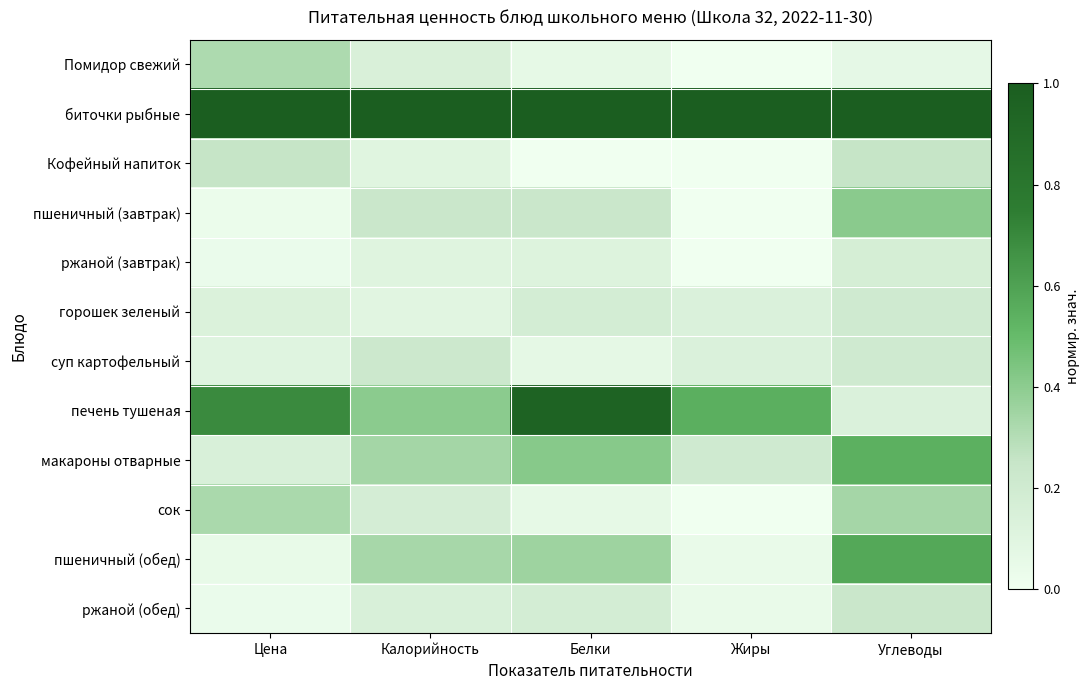

List the series in order of their peak value, highest first.

биточки рыбные, печень тушеная, пшеничный (обед), макароны отварные, пшеничный (завтрак), сок, Помидор свежий, Кофейный напиток, ржаной (обед), суп картофельный, горошек зеленый, ржаной (завтрак)